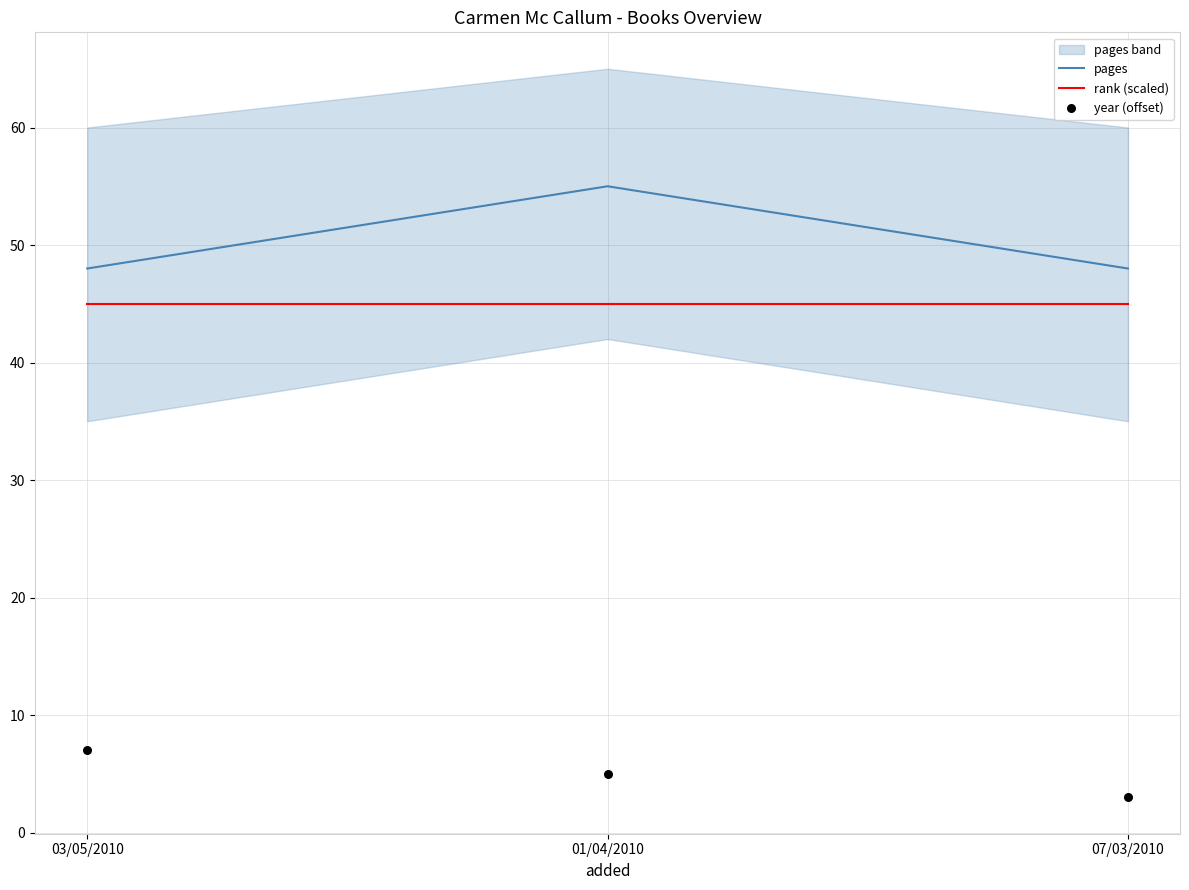

Is the value of year (offset) at 01/04/2010 greater than the value of pages at 03/05/2010?

No